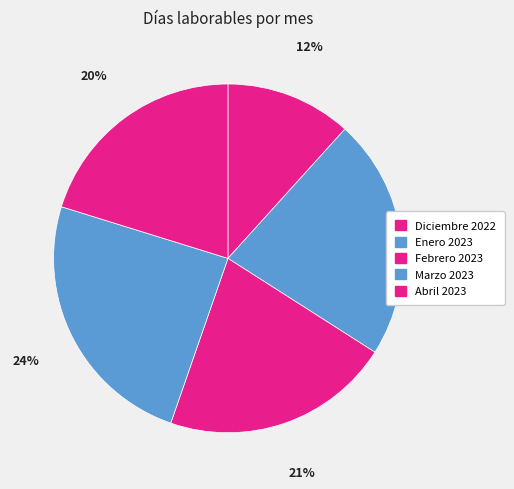

Which slice is the largest?

Marzo 2023